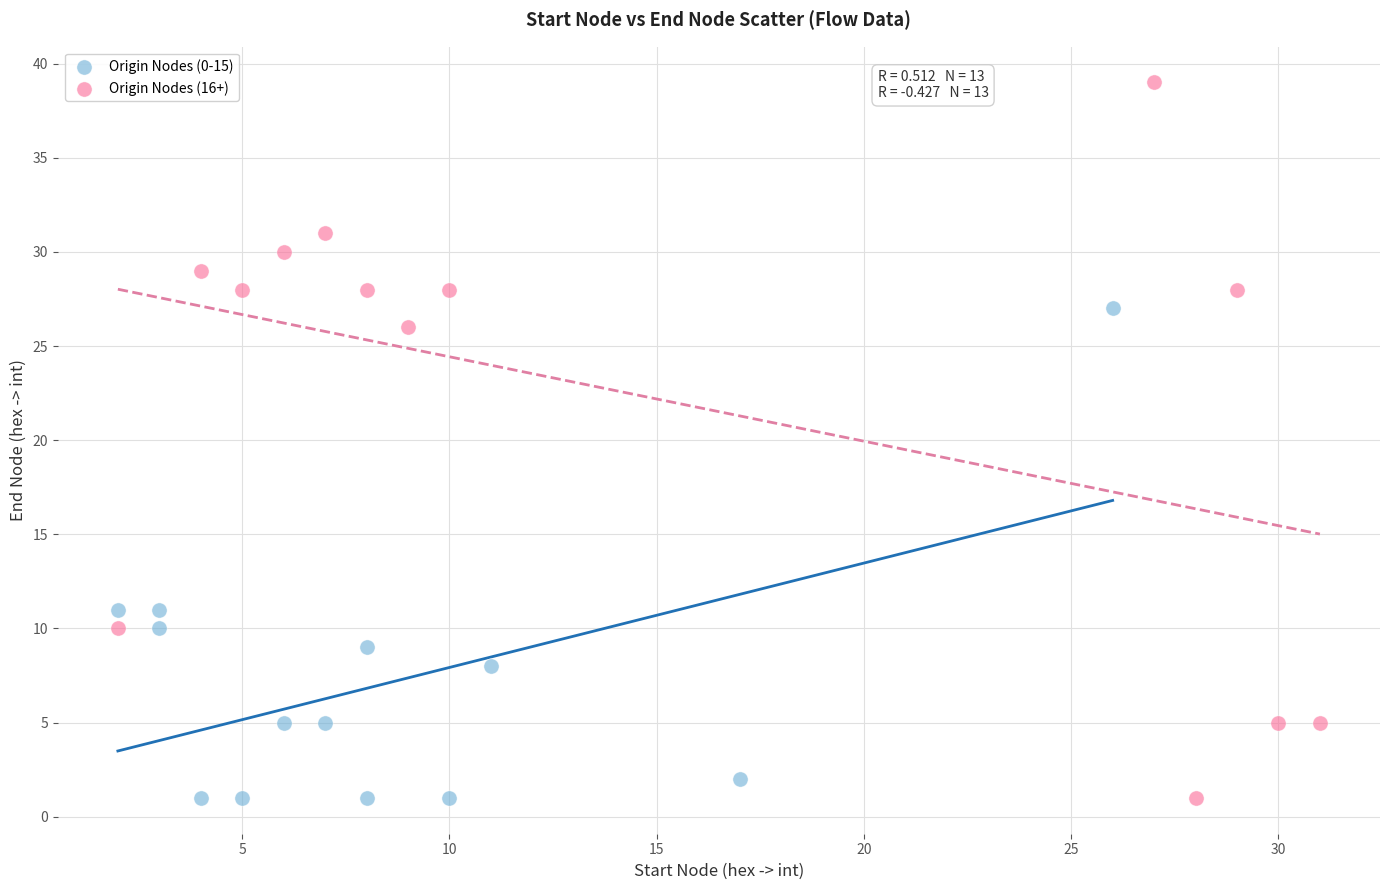

What are all the series names shown in the legend?

Origin Nodes (0-15), Origin Nodes (16+)